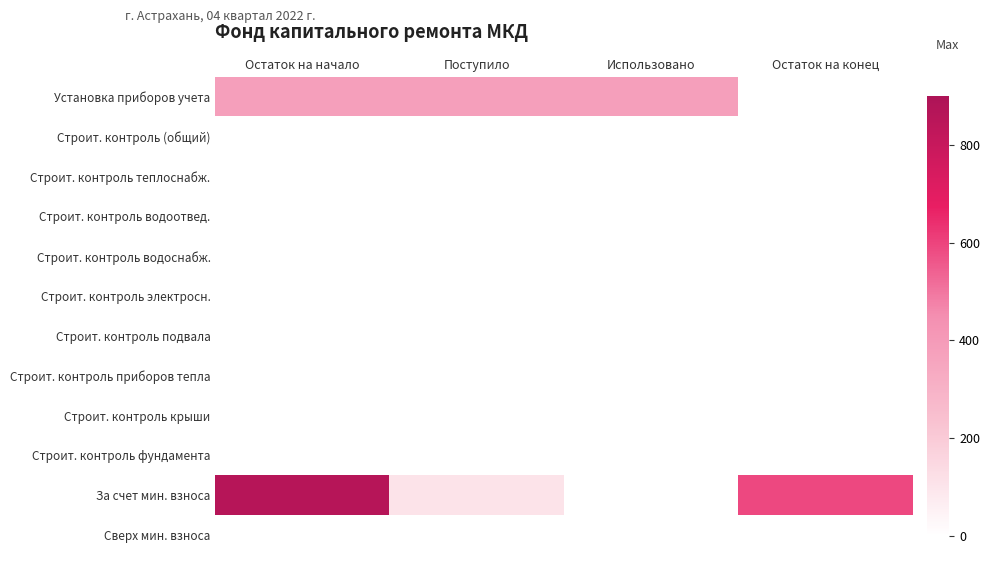

Reading left to right, extract all data points from this chart.

Установка приборов учета: Остаток на начало=382.0	Поступило=382.0	Использовано=382.0	Остаток на конец=0.0
Строит. контроль (общий): Остаток на начало=0.0	Поступило=0.0	Использовано=0.0	Остаток на конец=0.0
Строит. контроль теплоснабж.: Остаток на начало=0.0	Поступило=0.0	Использовано=0.0	Остаток на конец=0.0
Строит. контроль водоотвед.: Остаток на начало=0.0	Поступило=0.0	Использовано=0.0	Остаток на конец=0.0
Строит. контроль водоснабж.: Остаток на начало=0.0	Поступило=0.0	Использовано=0.0	Остаток на конец=0.0
Строит. контроль электросн.: Остаток на начало=0.0	Поступило=0.0	Использовано=0.0	Остаток на конец=0.0
Строит. контроль подвала: Остаток на начало=0.0	Поступило=0.0	Использовано=0.0	Остаток на конец=0.0
Строит. контроль приборов тепла: Остаток на начало=0.0	Поступило=0.0	Использовано=0.0	Остаток на конец=0.0
Строит. контроль крыши: Остаток на начало=0.0	Поступило=0.0	Использовано=0.0	Остаток на конец=0.0
Строит. контроль фундамента: Остаток на начало=0.0	Поступило=0.0	Использовано=0.0	Остаток на конец=0.0
За счет мин. взноса: Остаток на начало=864.0	Поступило=106.3	Использовано=0.0	Остаток на конец=588.2
Сверх мин. взноса: Остаток на начало=0.0	Поступило=0.0	Использовано=0.0	Остаток на конец=0.0